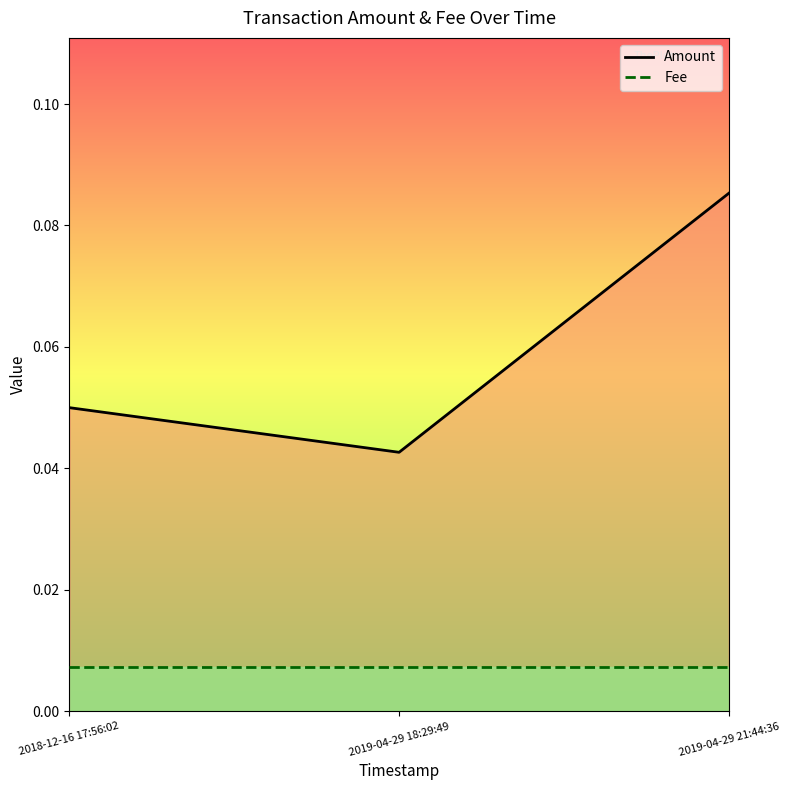

At which category is the sum across all series the highest?

2019-04-29 21:44:36